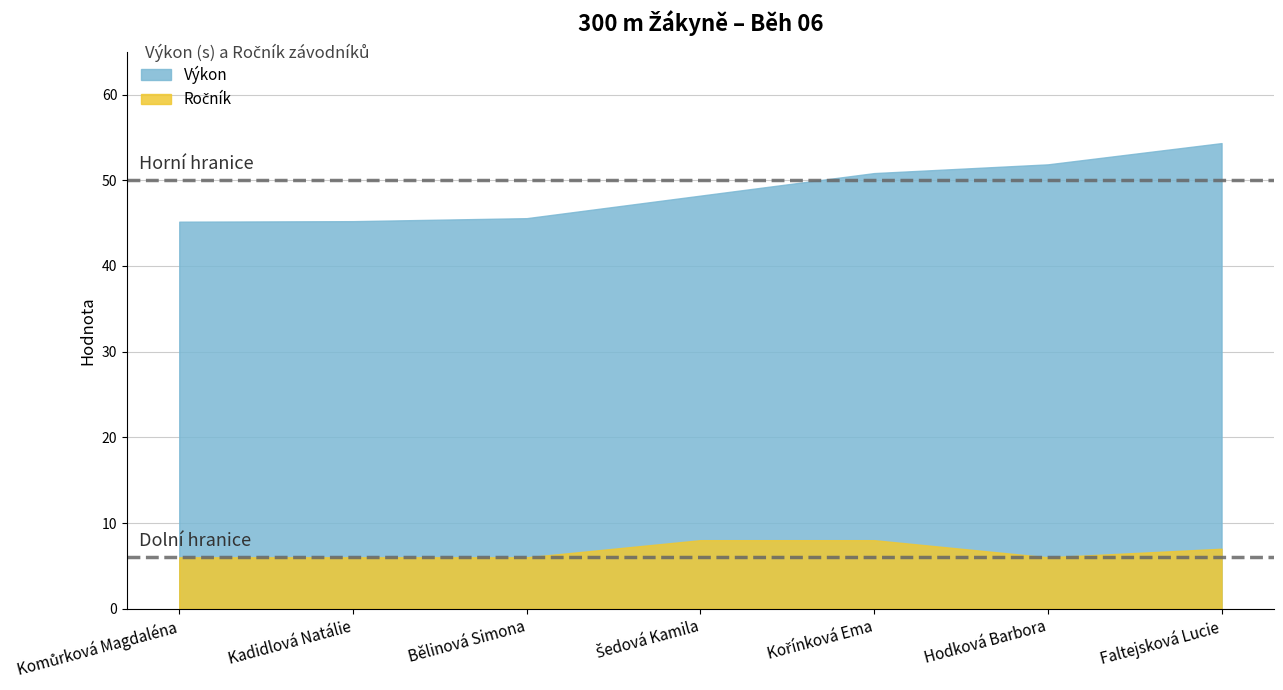

At which category does Ročník reach its first local valley?

Hodková Barbora